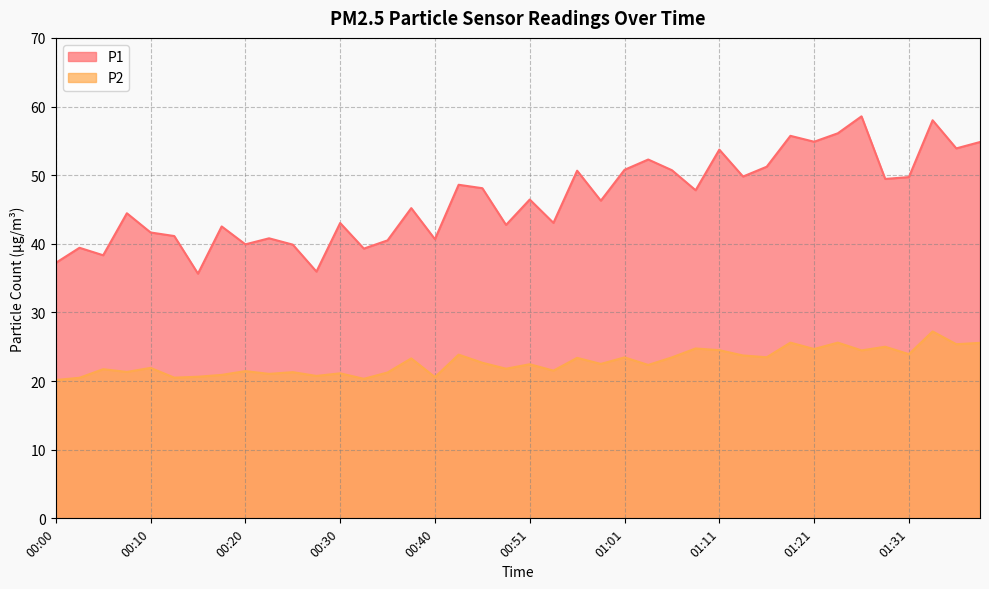

True or false: P2 has a value of 24.8 at 01:08.

True